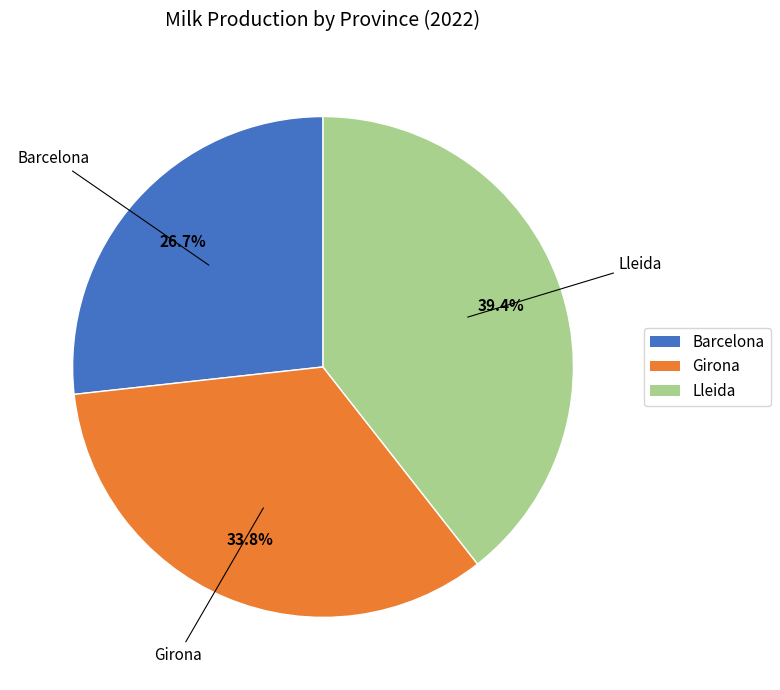

Is there a majority slice in this chart?

No